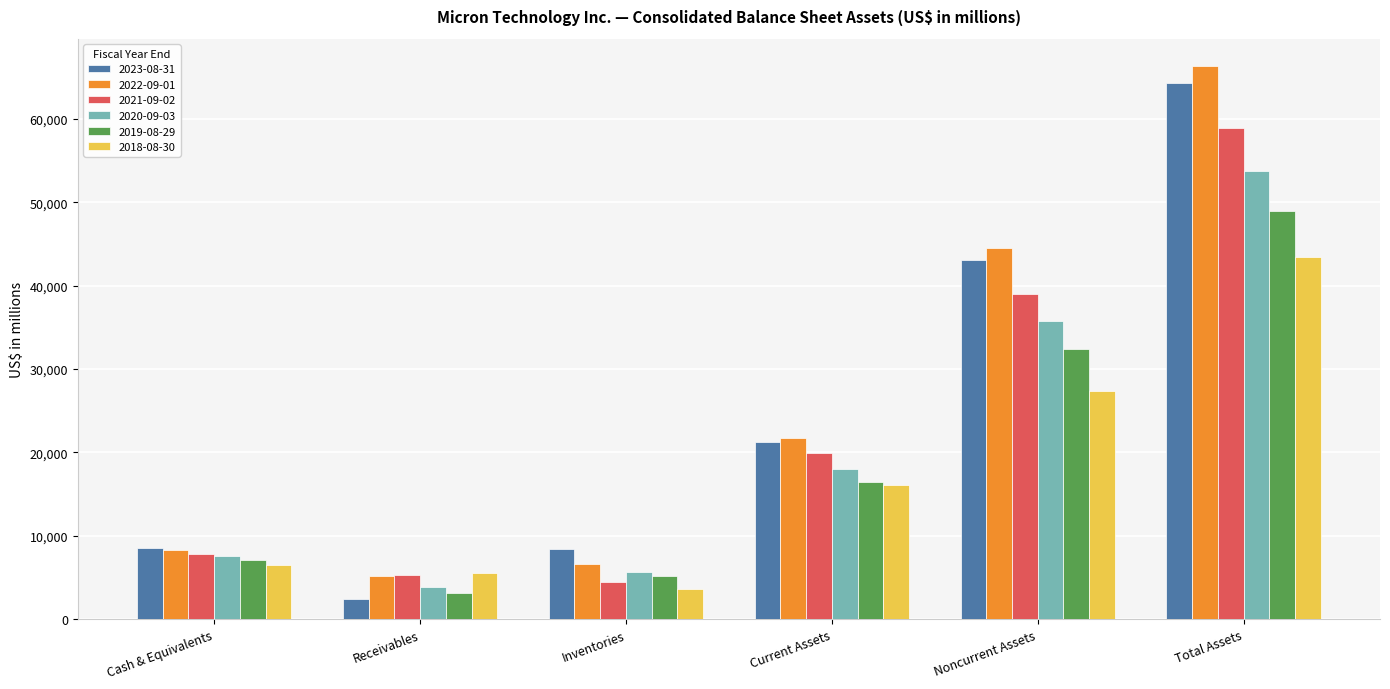

What is the difference between the highest and lowest values at Inventories?

4792